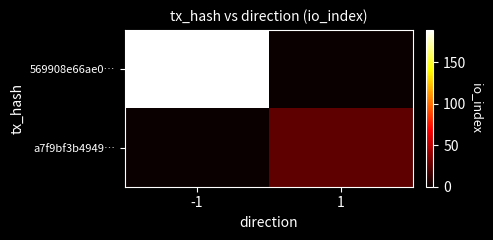

Which has a higher value, 1 or -1?

-1